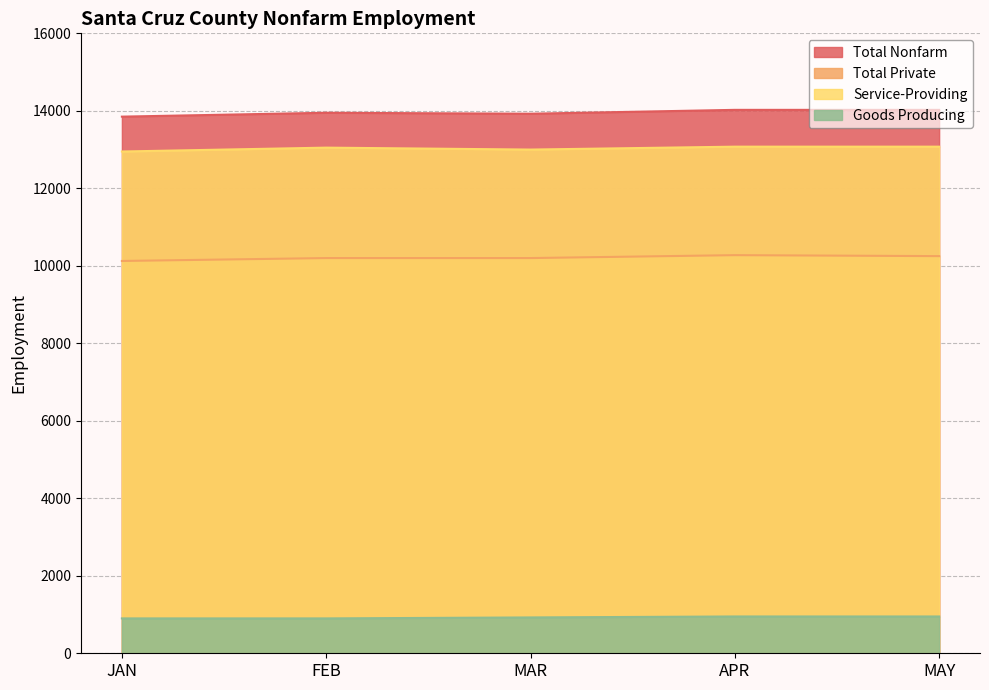

Is the value of Goods Producing at APR greater than the value of Total Nonfarm at APR?

No